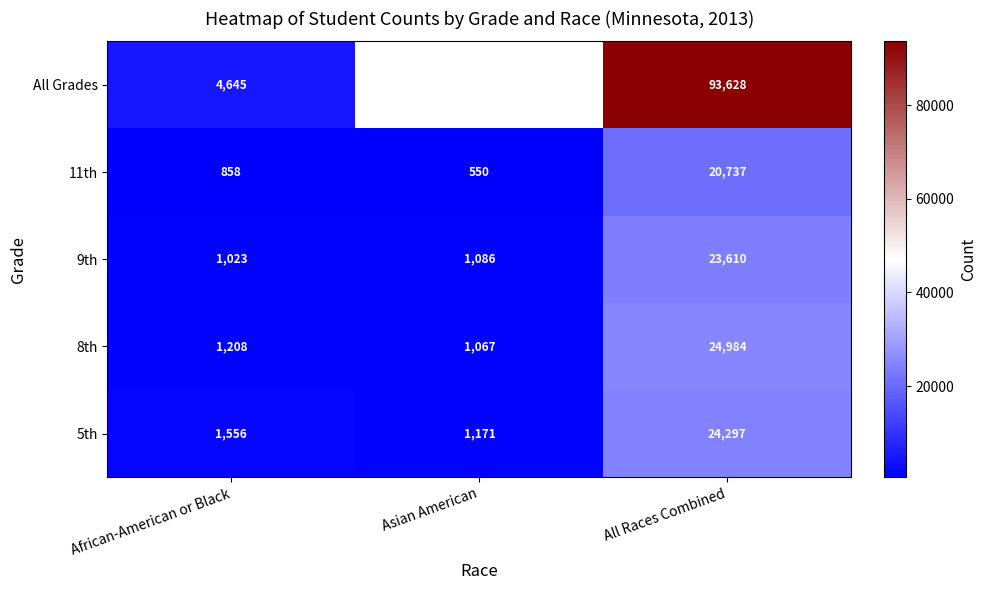

What is the sum of the 9th values at All Races Combined and Asian American?

24696